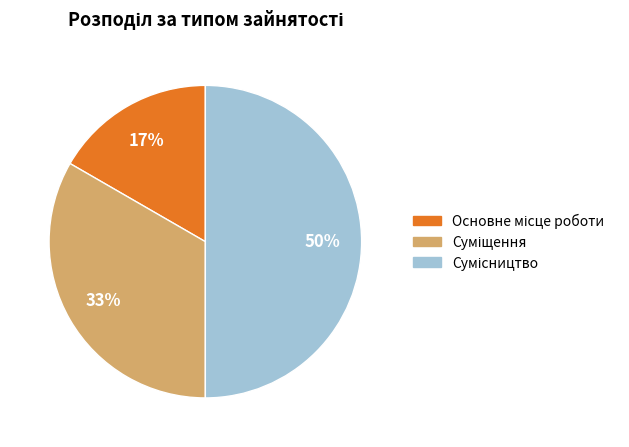

To the nearest percent, what is the difference between the largest and smallest slice percentages?

33%